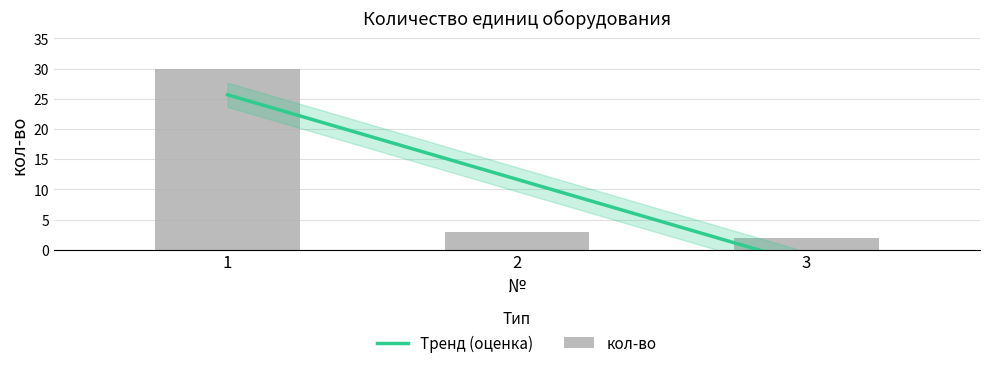

How many categories are shown in the chart?

3